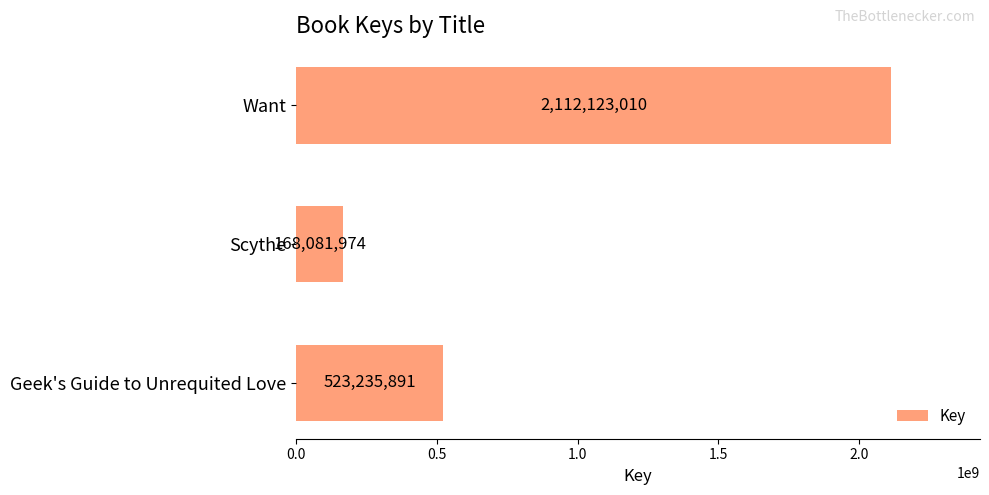

What is the value of the 3rd bar from the top?

523235891